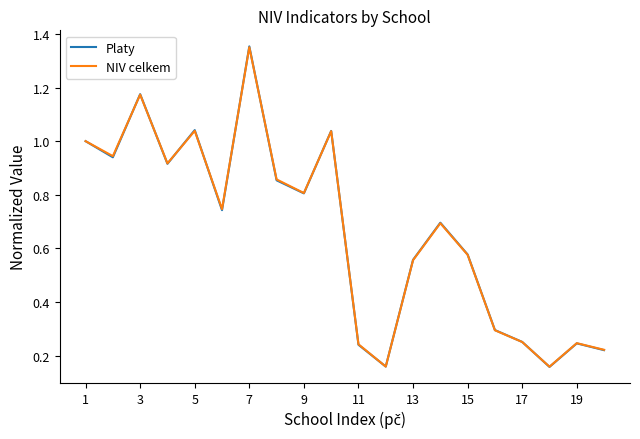

At how many categories does at least one series exceed 0?

20